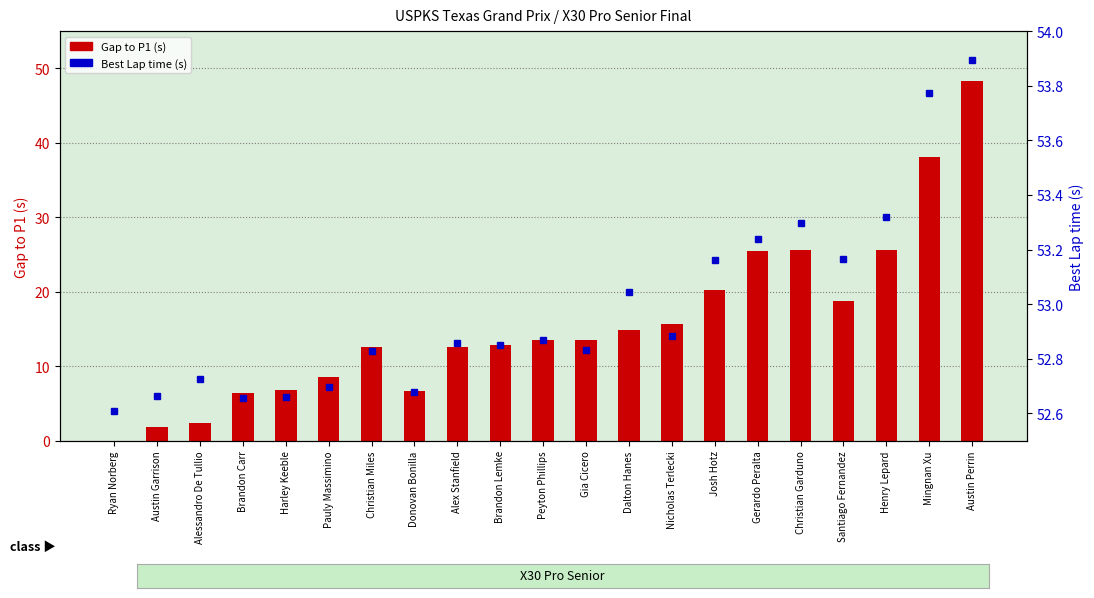

Rank the series at Pauly Massimino from lowest to highest value.

Gap to P1 (s), Best Lap time (s)